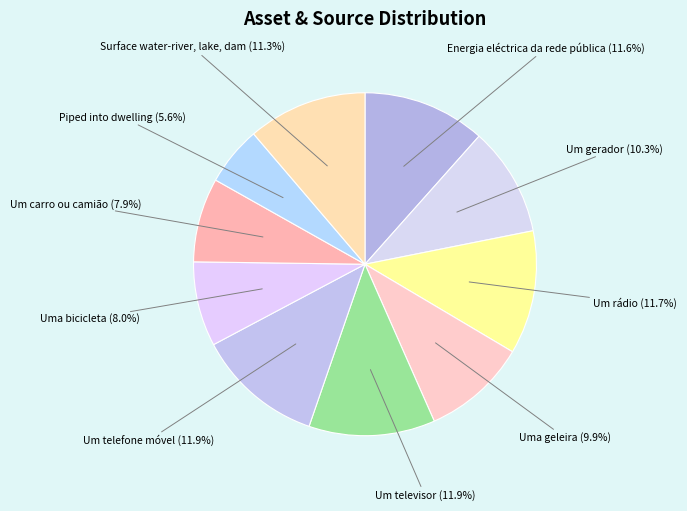

Does Um rádio represent more than half of the total?

No